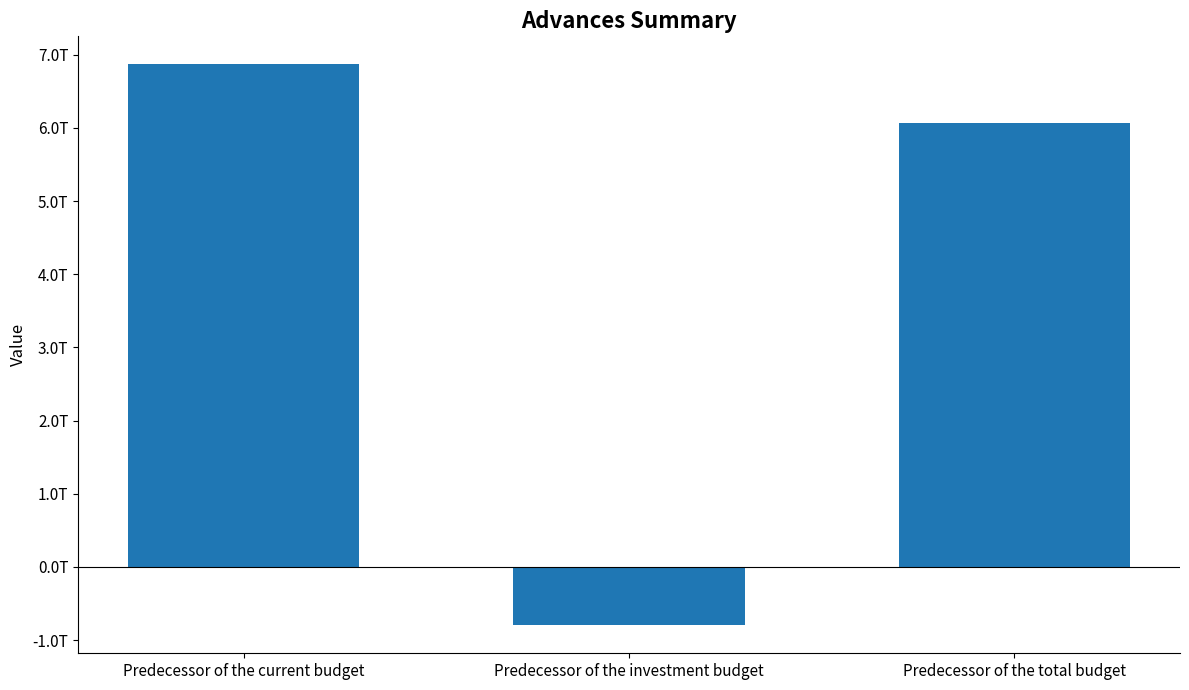

What is the sum of all values?

12143982676359.6